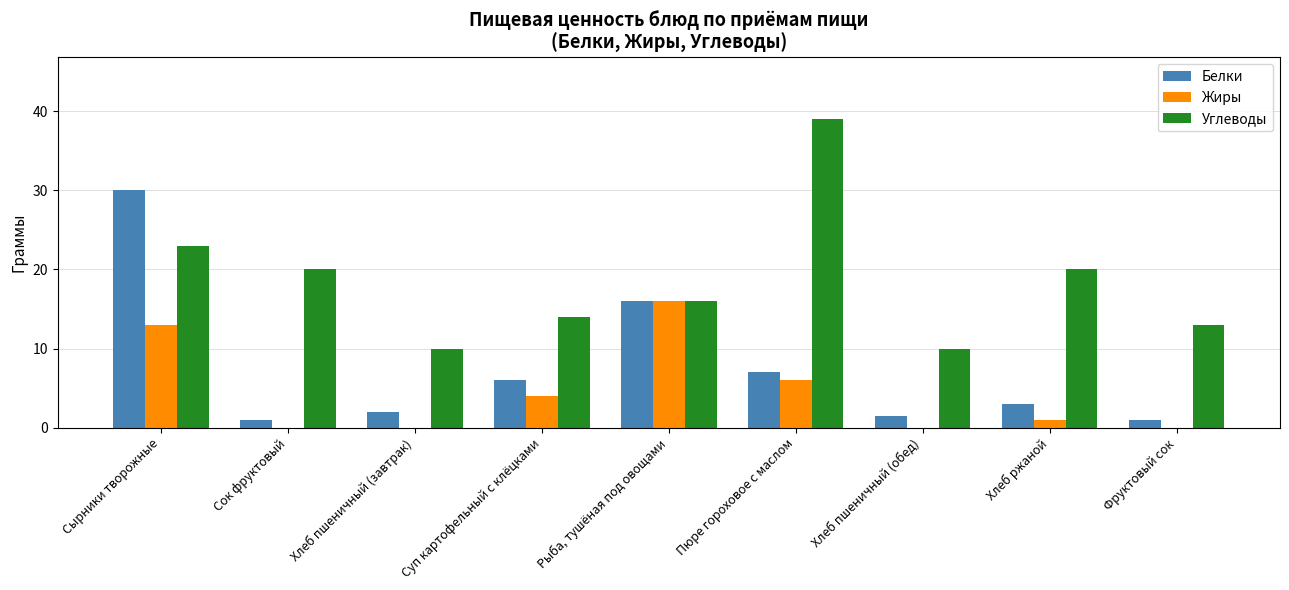

Between Пюре гороховое с маслом and Хлеб ржаной, which series saw the biggest shift?

Углеводы